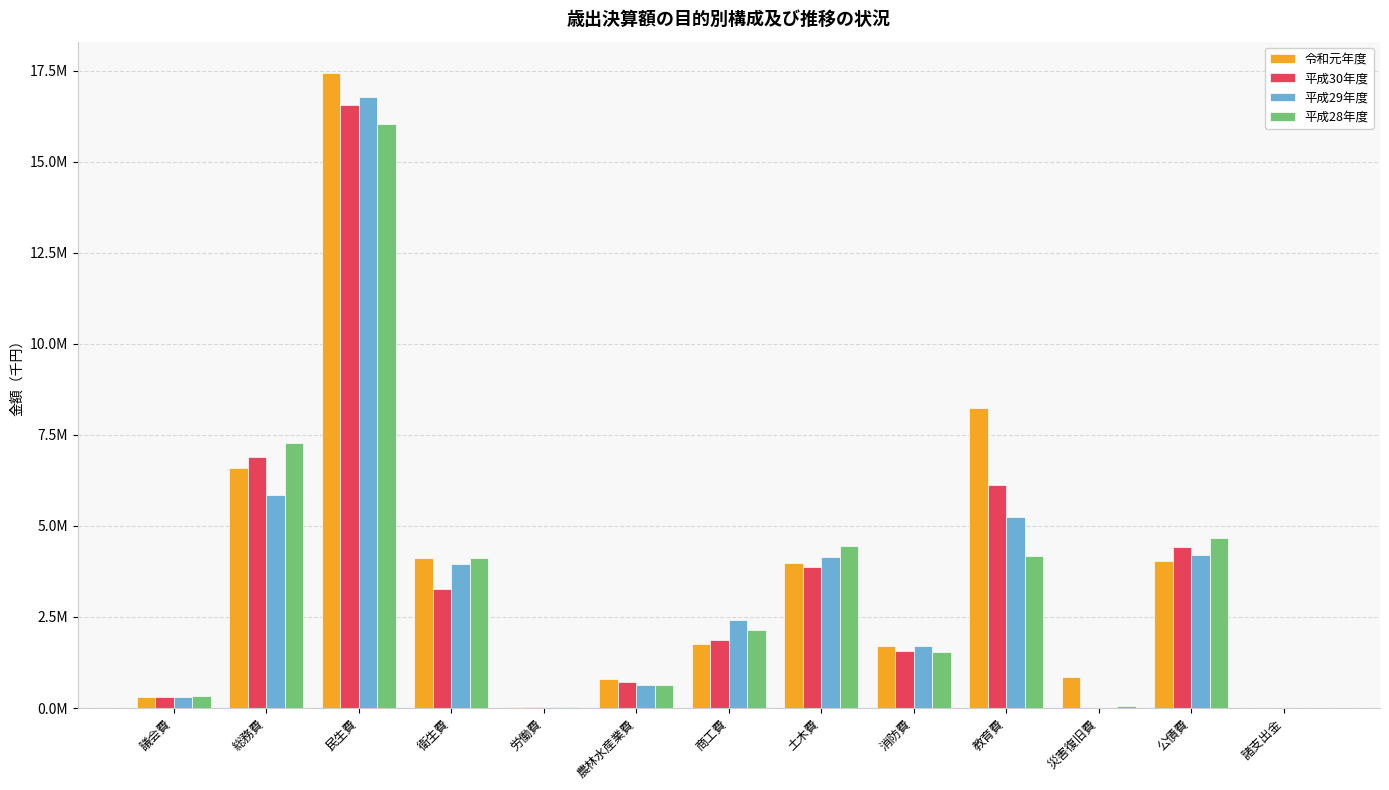

Is it true that 平成29年度 equals 0 at 災害復旧費?

True